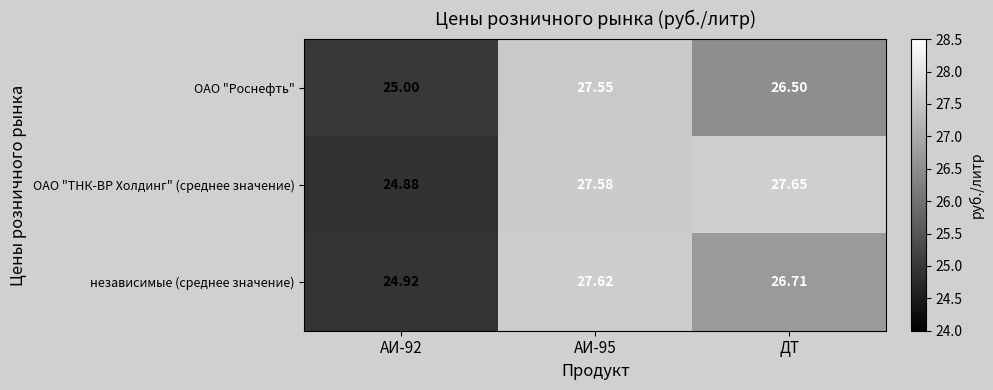

What is the total value across all series at АИ-95?

82.8